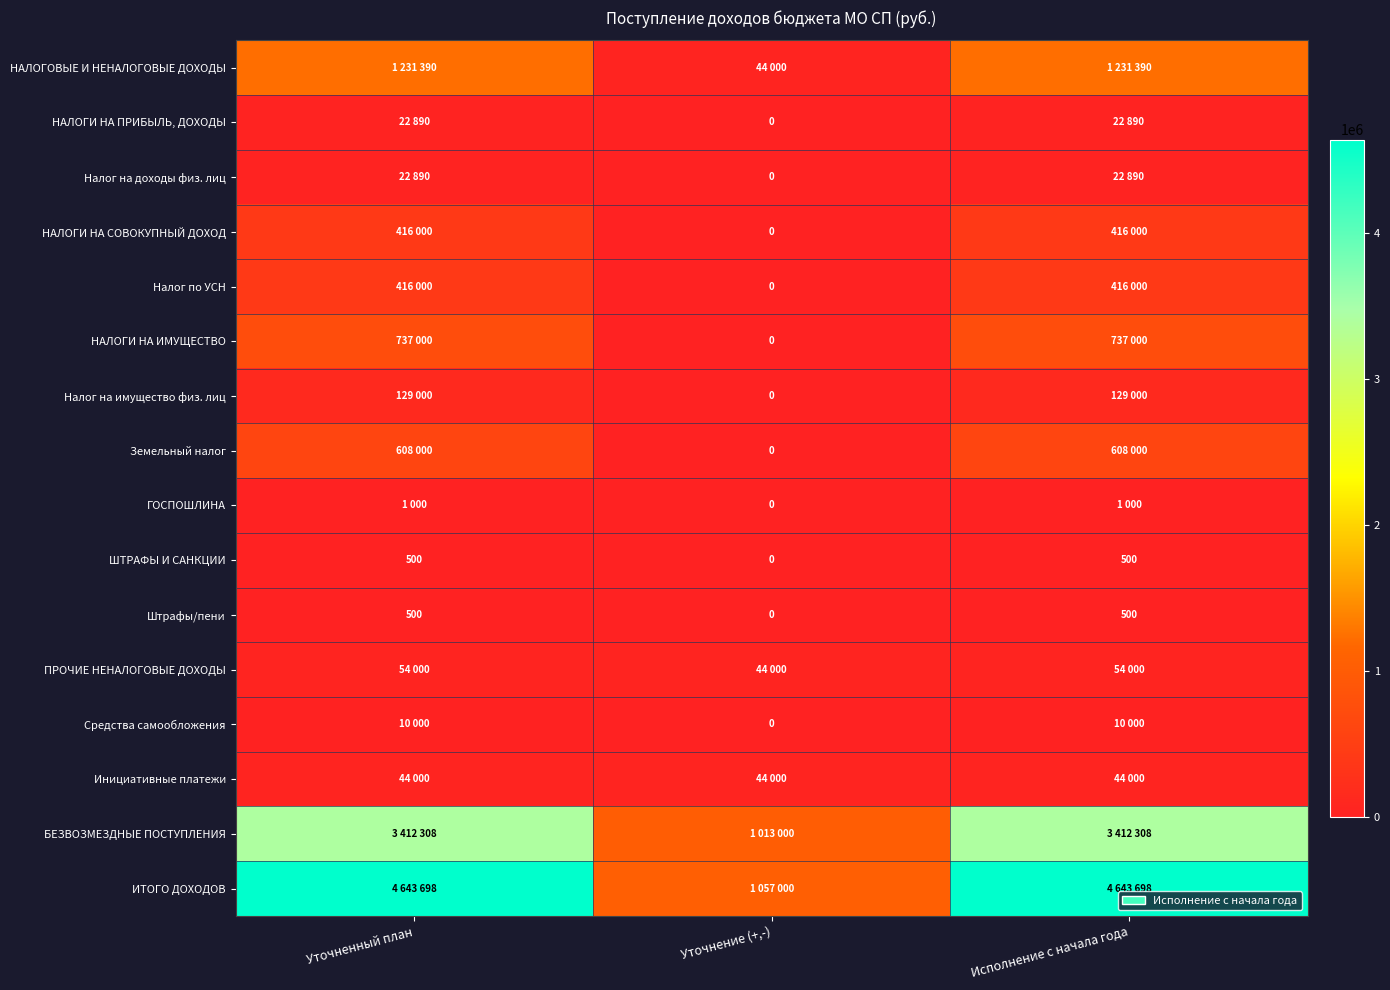

The value of Штрафы/пени at Уточненный план is 500. True or false?

True